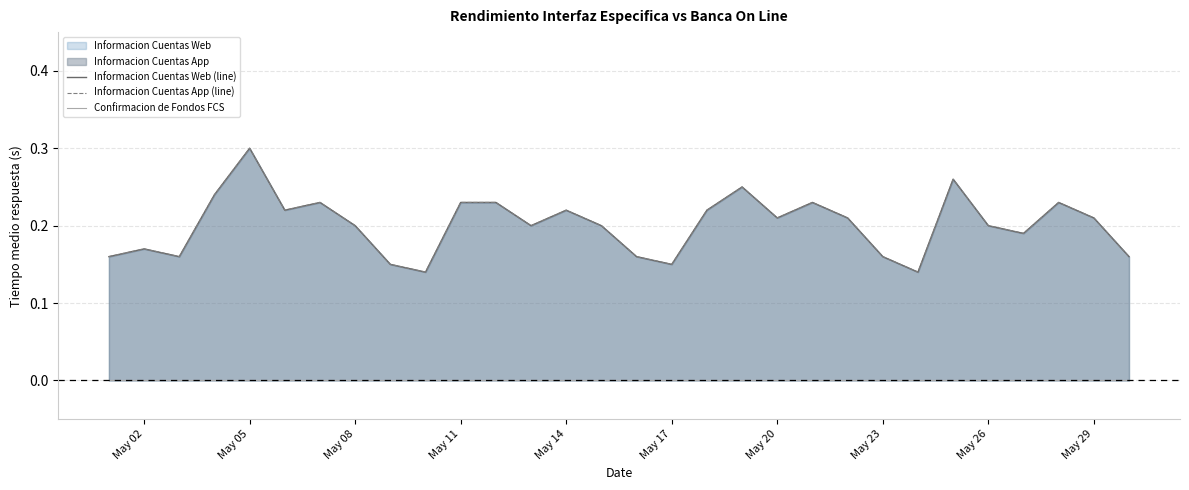

How many data points does each series have?

30